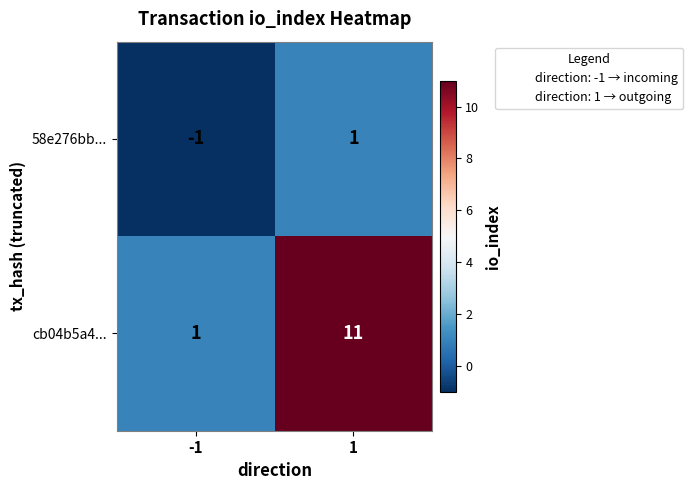

What is the greatest value displayed?

11